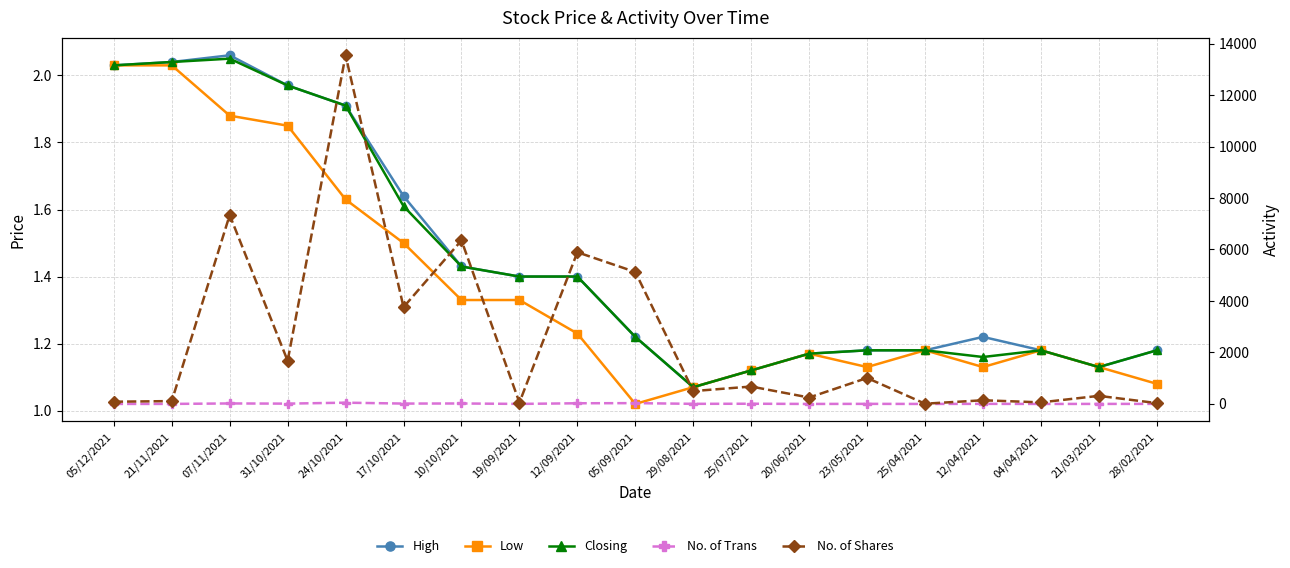

The value of Closing at 05/09/2021 is 1.2. True or false?

True